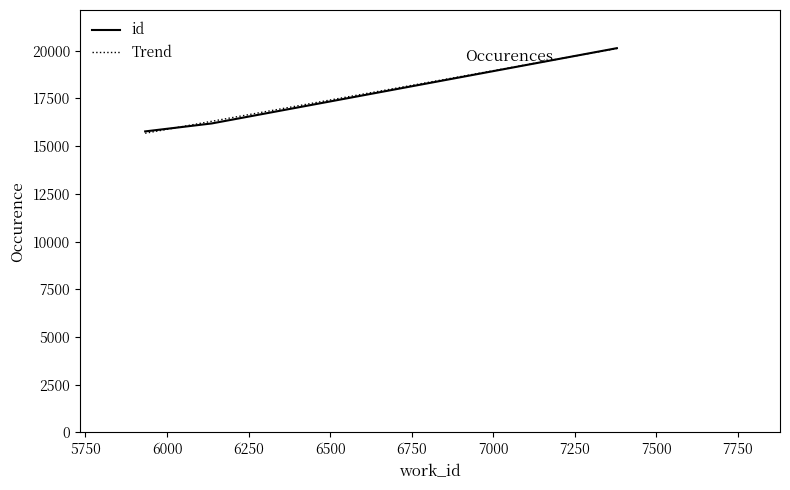

True or false: the data shows 20134 at 7379.

True